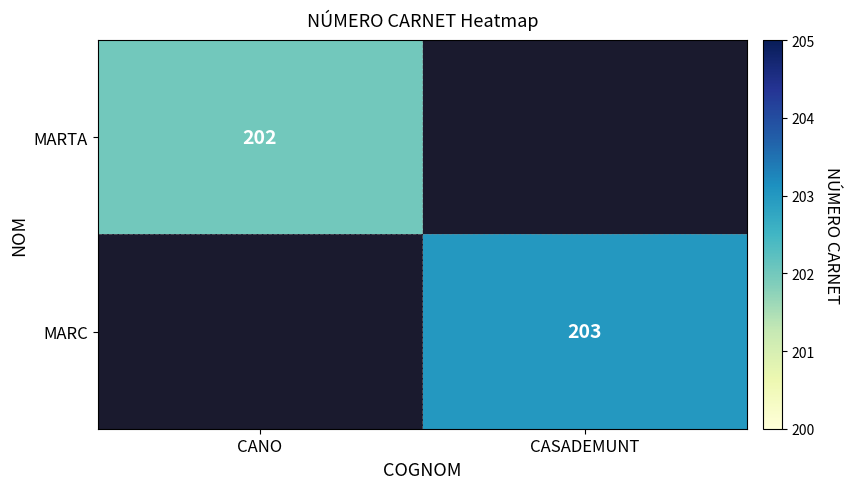

True or false: MARC has a value of 338 at CASADEMUNT.

False